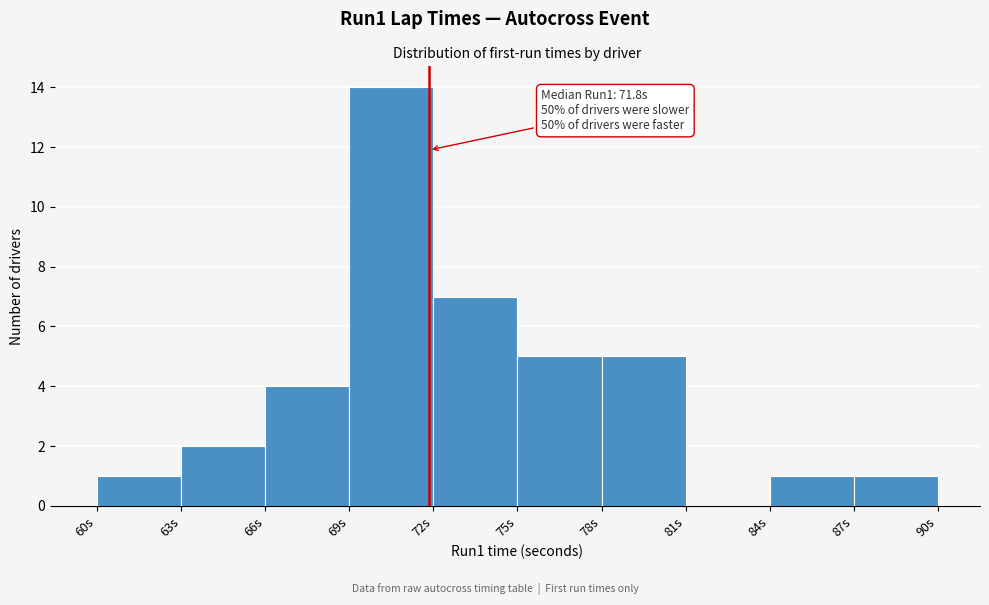

Which range on the x-axis has the tallest bar?

69 to 72